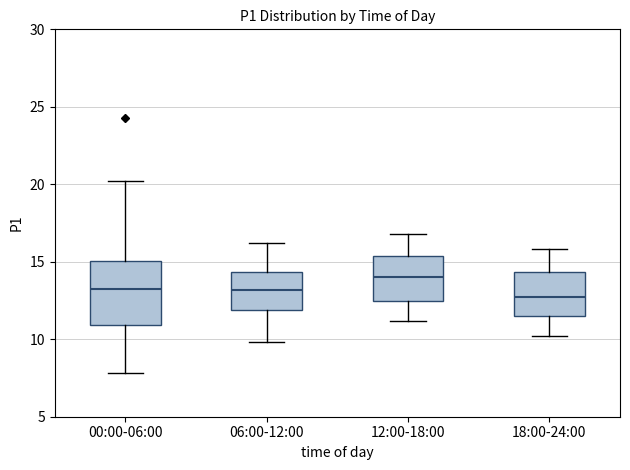

Where does the median line of the box for 12:00-18:00 sit on the y-axis? The values are not printed on the chart, so give them approximately, as read against the axis.

14.0